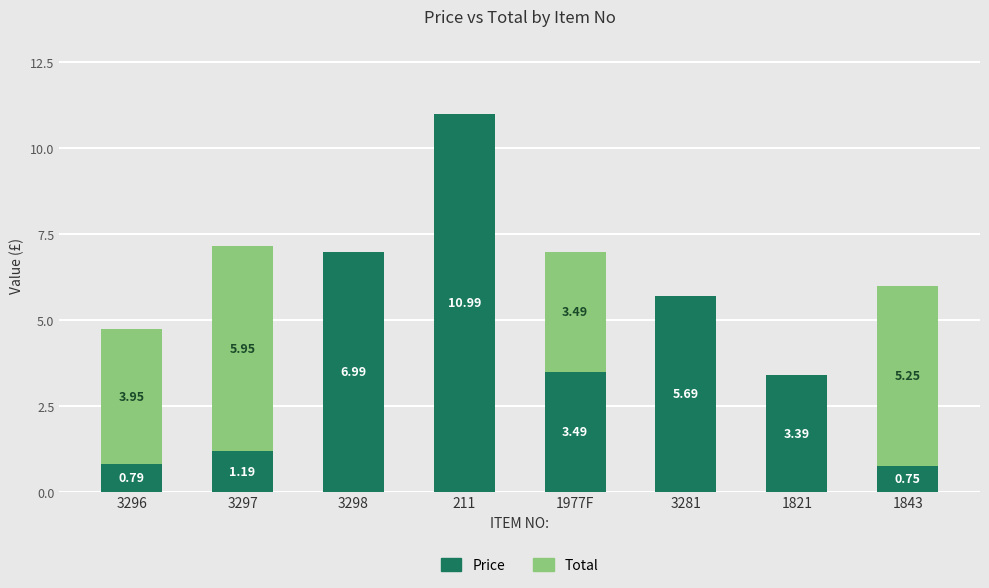

What is the total value across all series at 1977F?

7.0